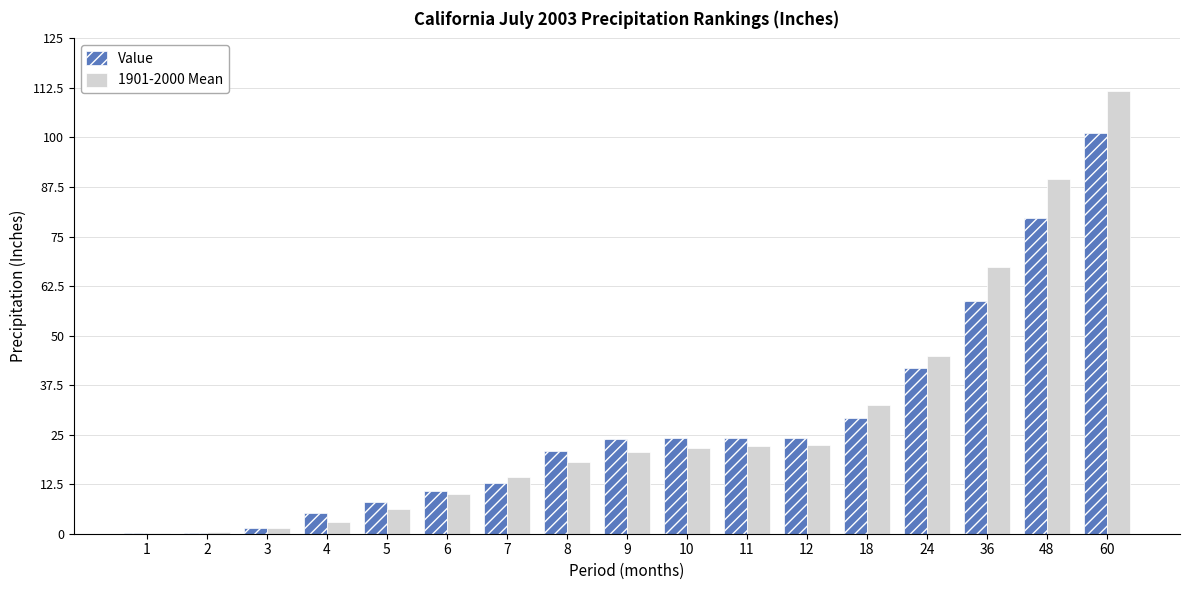

How many groups of bars are there?

17